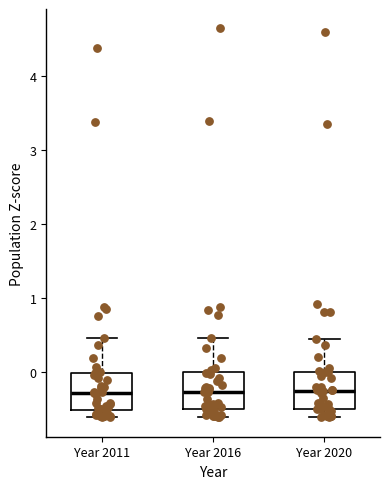

Where does the median line of the box for Year 2020 sit on the y-axis? The values are not printed on the chart, so give them approximately, as read against the axis.

-0.2